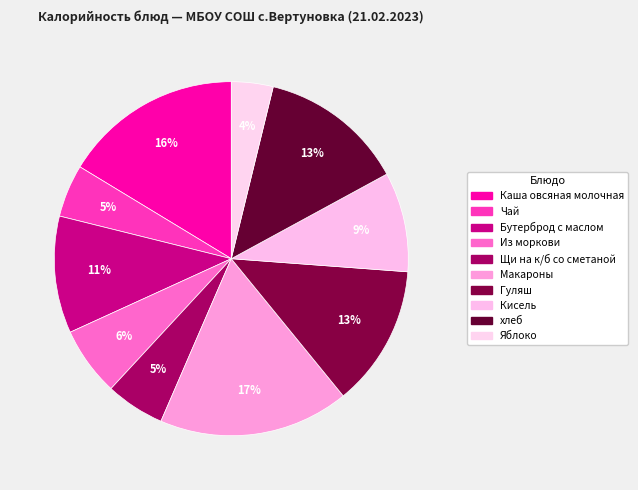

Is it true that Яблоко is 14% of the pie?

False